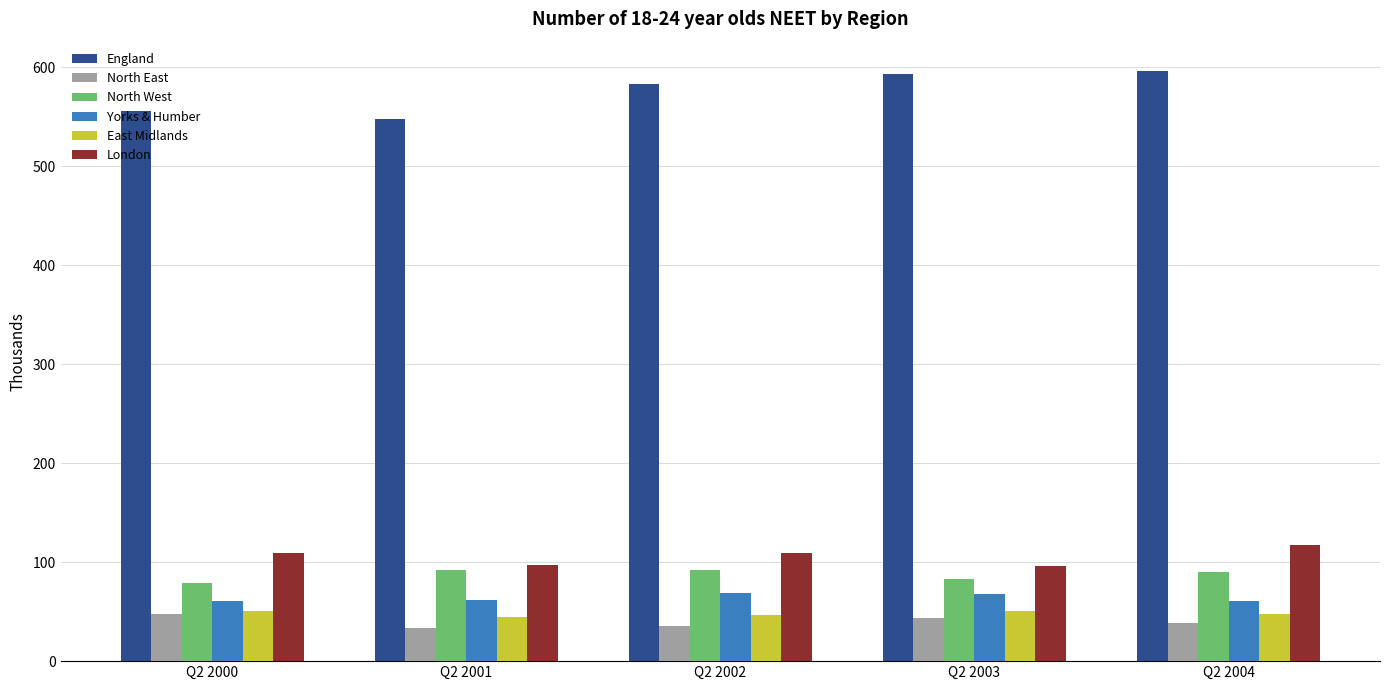

Which series has the largest total across all categories?

England